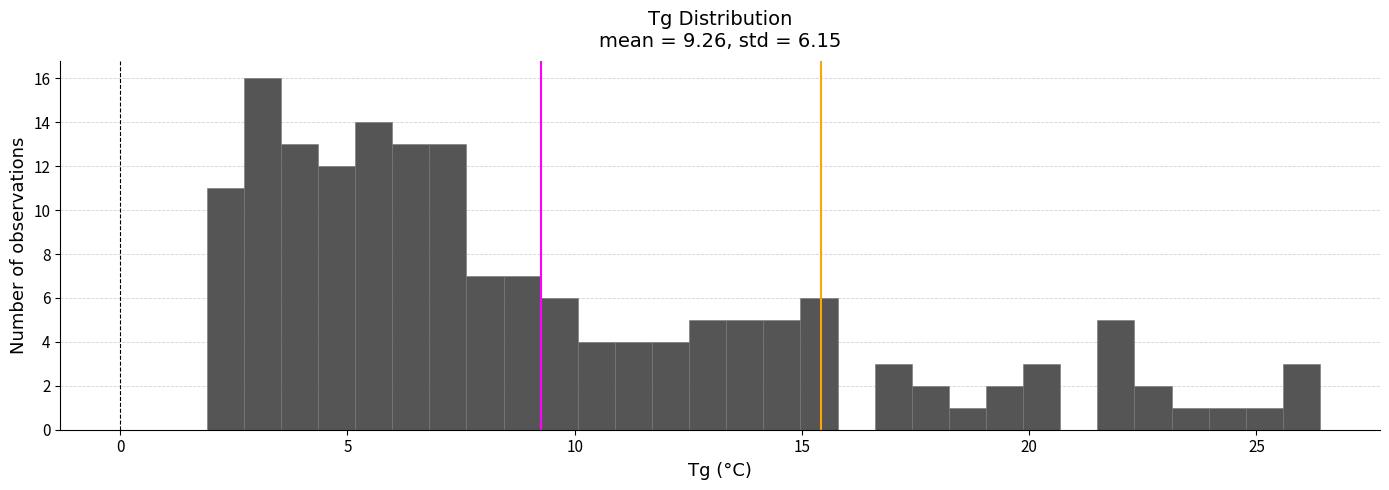

Around what value on the x-axis is the tallest bar? Give the approximate position of its centre, as read against the axis.

3.0